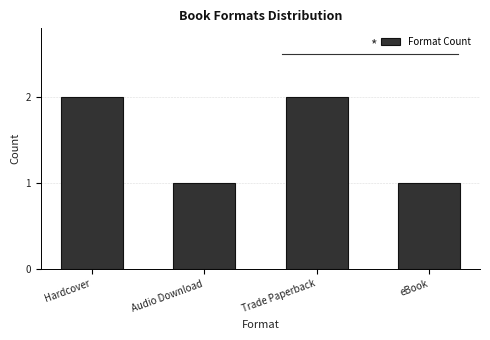

The value at Hardcover is 1. True or false?

False